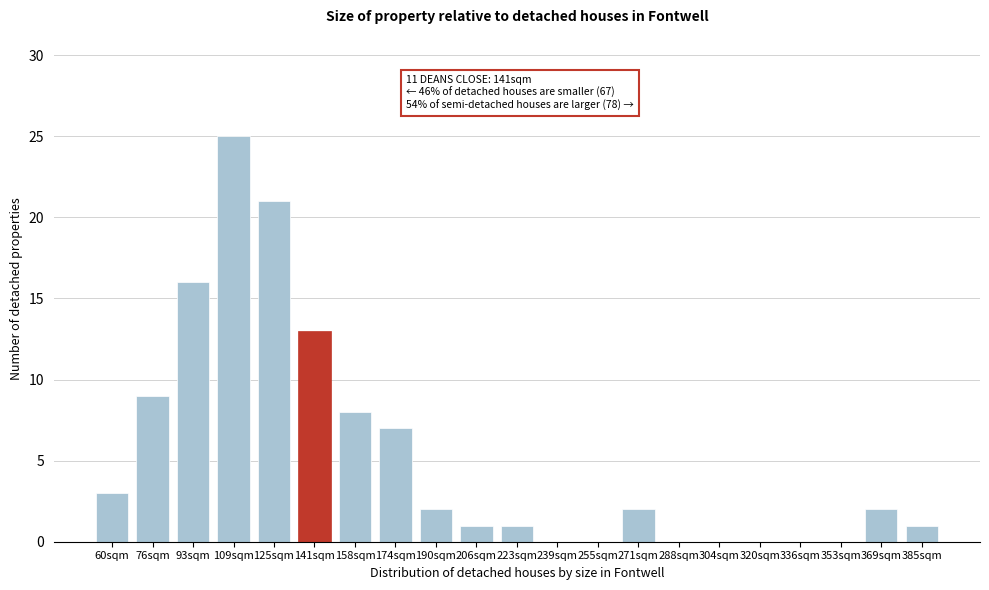

Reading right to left, what are all the values shown in this chart?

385sqm=1	369sqm=2	353sqm=0	336sqm=0	320sqm=0	304sqm=0	288sqm=0	271sqm=2	255sqm=0	239sqm=0	223sqm=1	206sqm=1	190sqm=2	174sqm=7	158sqm=8	141sqm=13	125sqm=21	109sqm=25	93sqm=16	76sqm=9	60sqm=3